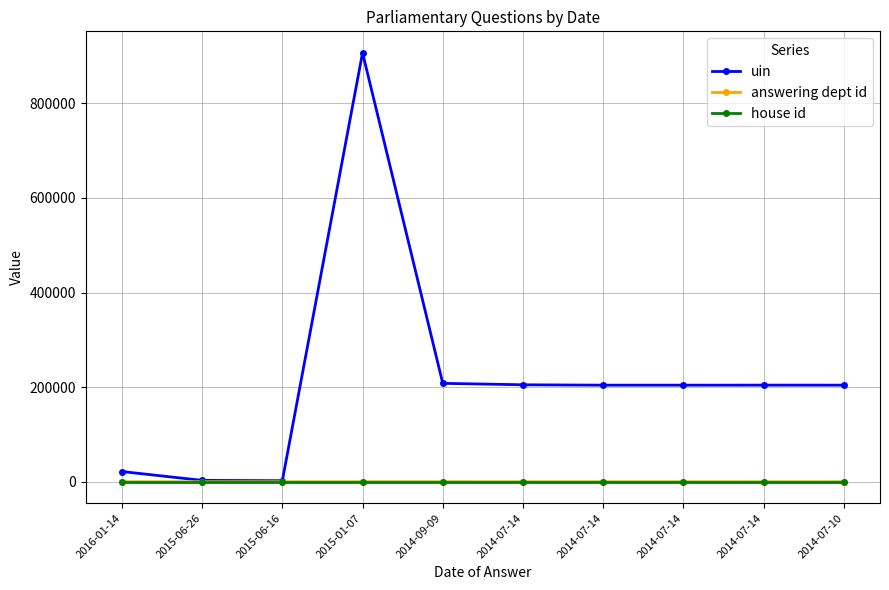

What is the average value of the house id series?

1